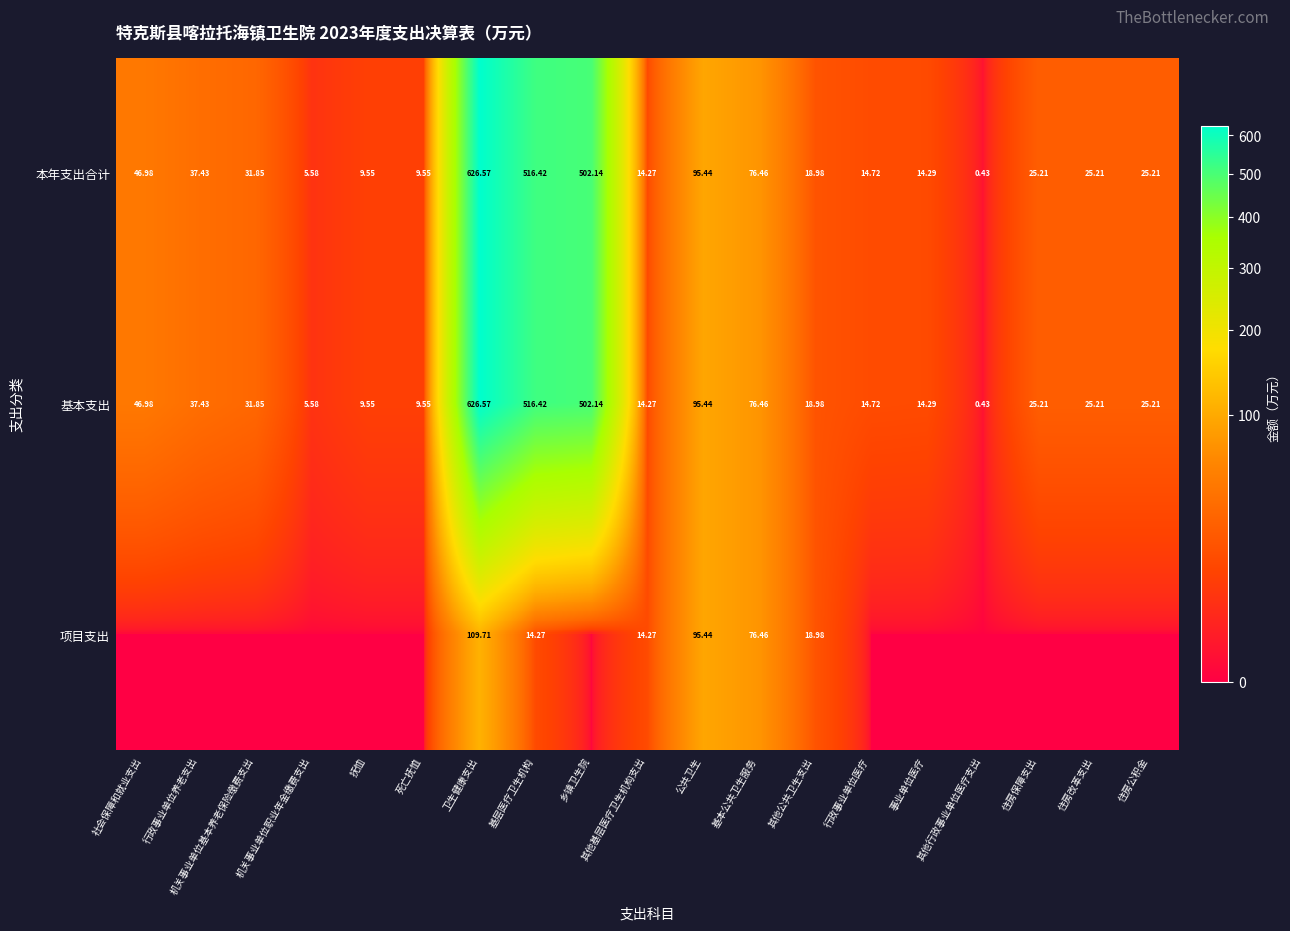

How many values in the 基本支出 series exceed 25?

11